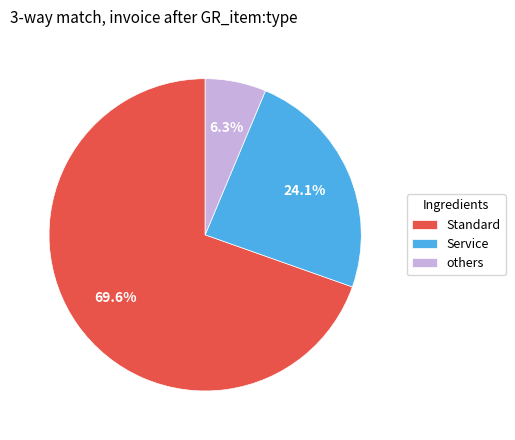

Which slice is the smallest?

others